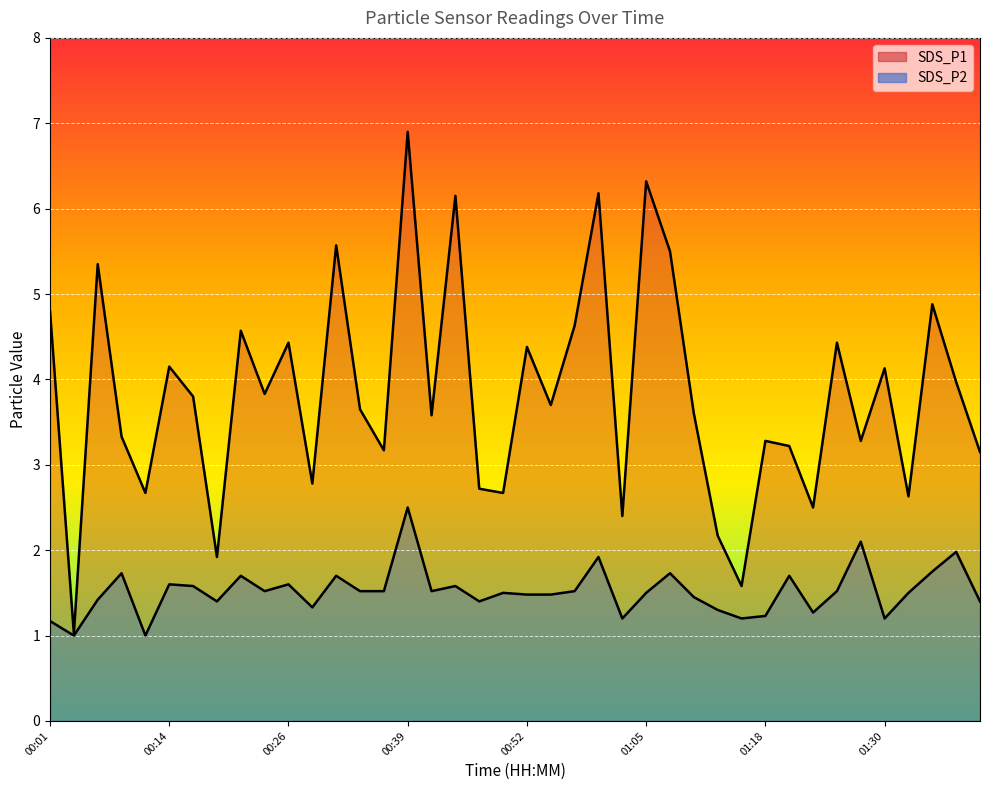

Where is the first local maximum for SDS_P1?

00:06